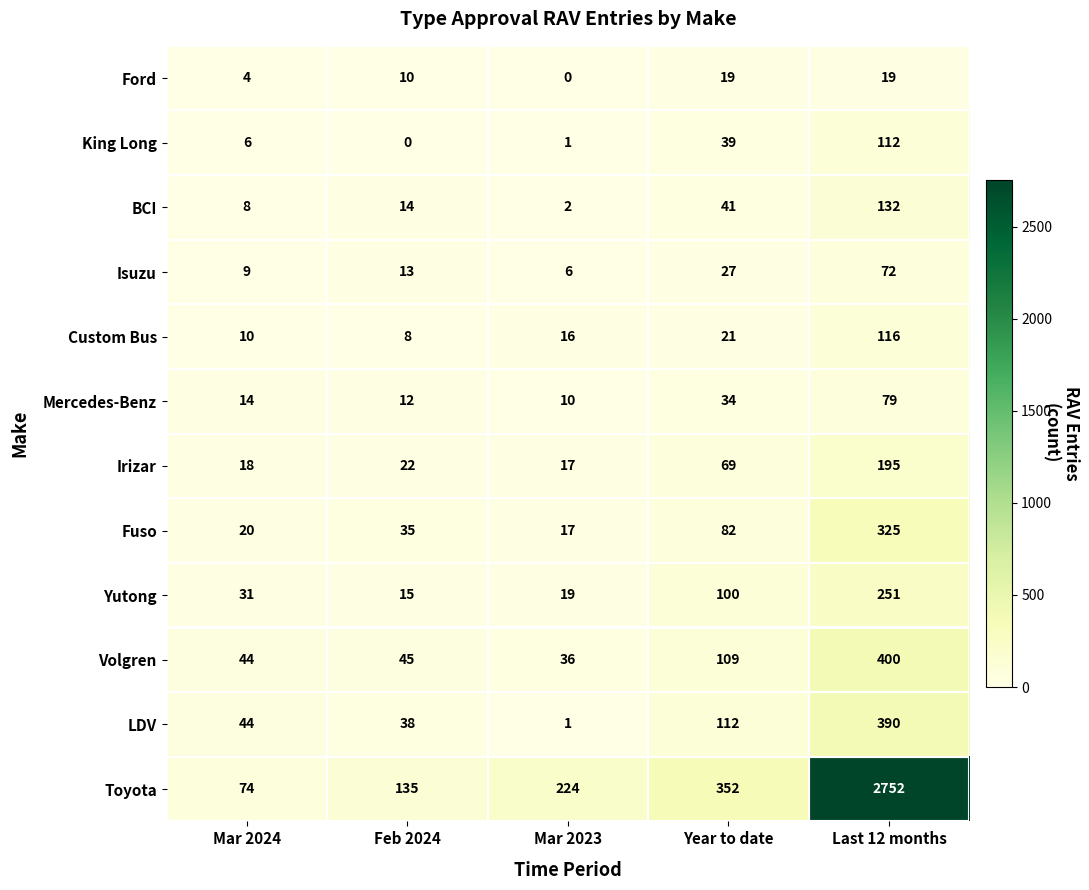

Which series has the largest range (max minus min)?

Toyota